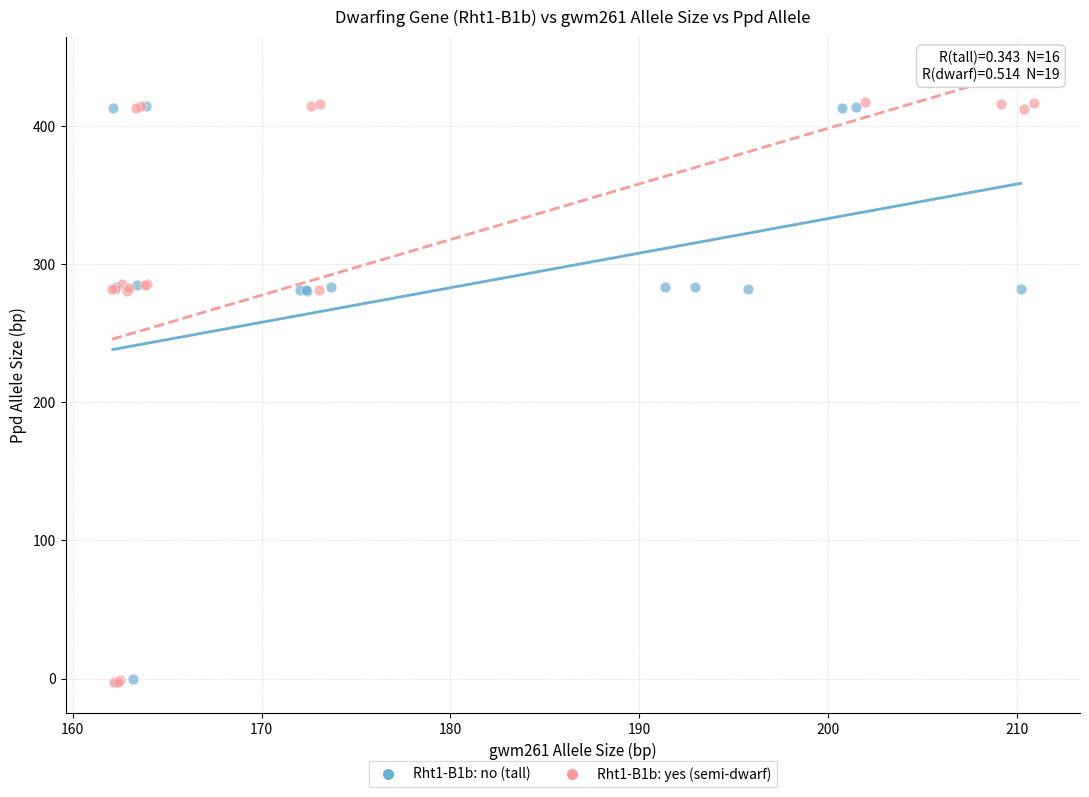

Which series has the widest spread of Y values?

Rht1-B1b: yes (semi-dwarf)